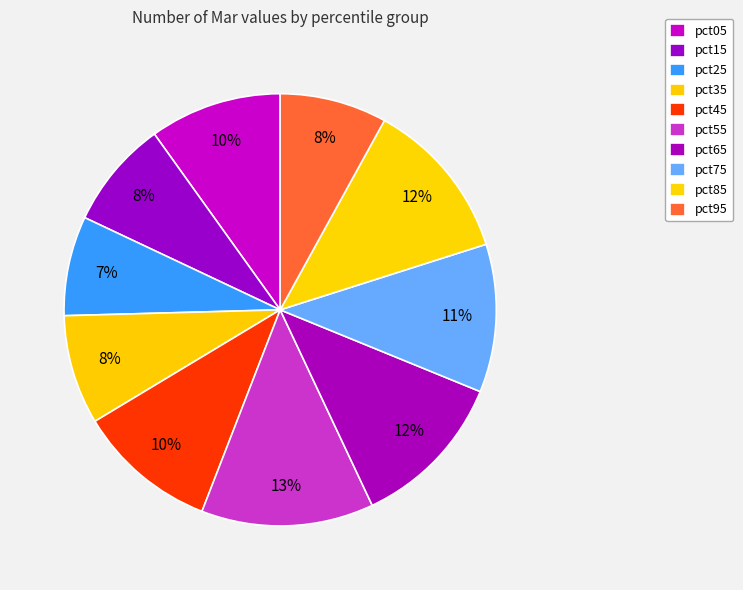

How many segments does this pie chart have?

10